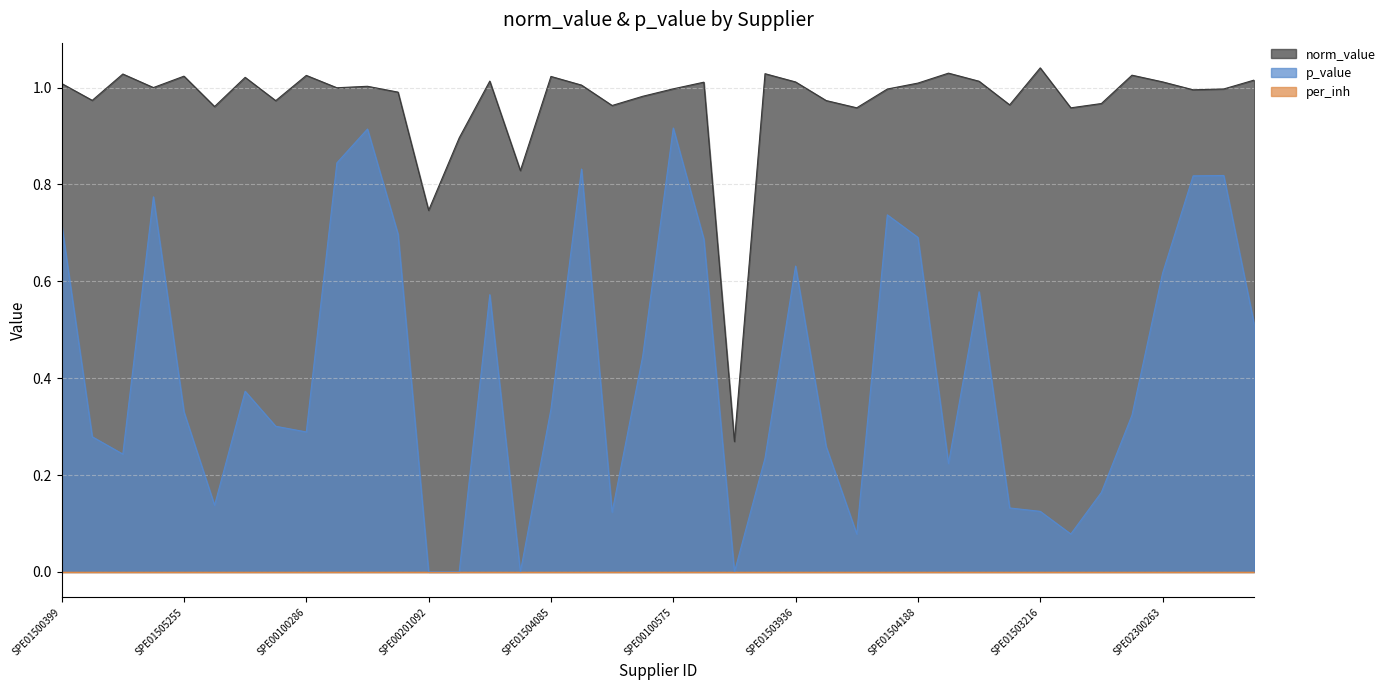

How many data points does each series have?

40